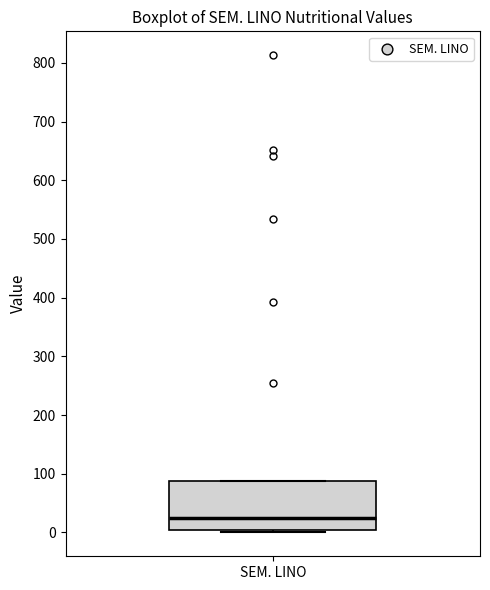

Transcribe this box plot: give where the median line is, the range the box spans, and where the two whiskers end, as read against the y-axis. The values are not printed on the chart, so give them approximately, as read against the axis.

median 30, box 0 to 90, whiskers 0 (just below the box's lower edge) to 90